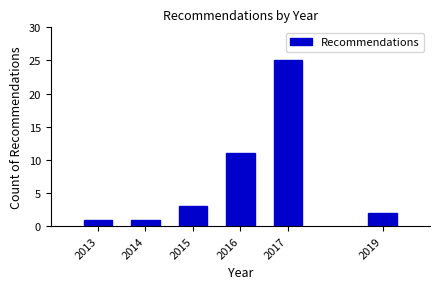

Reading left to right, list all the values displayed in this chart.

1	1	3	11	25	2